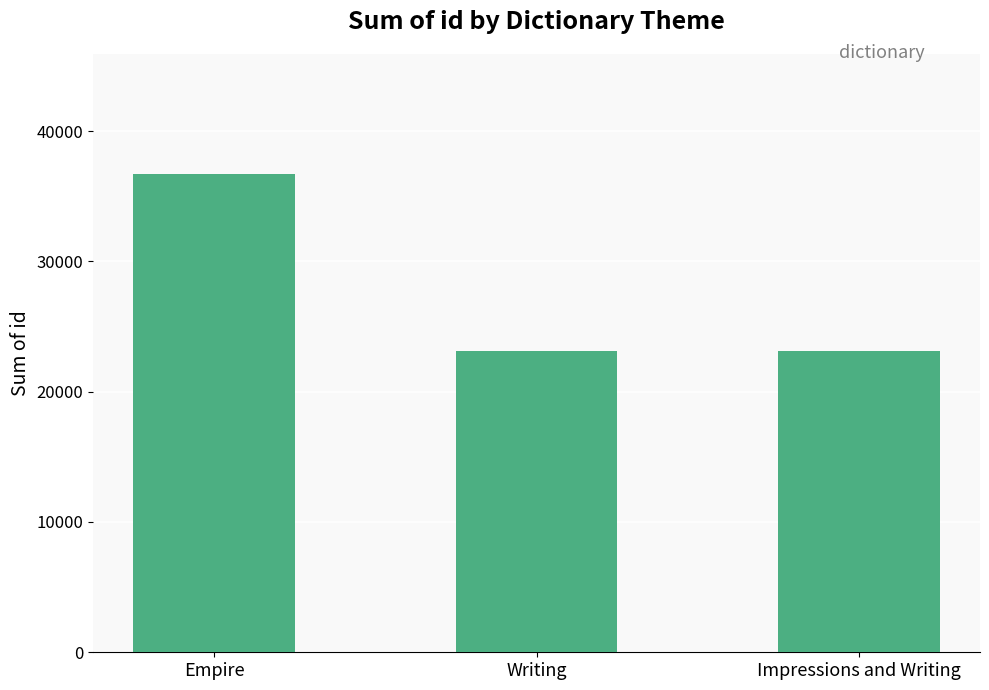

What is the difference between the maximum and second lowest values?

13578